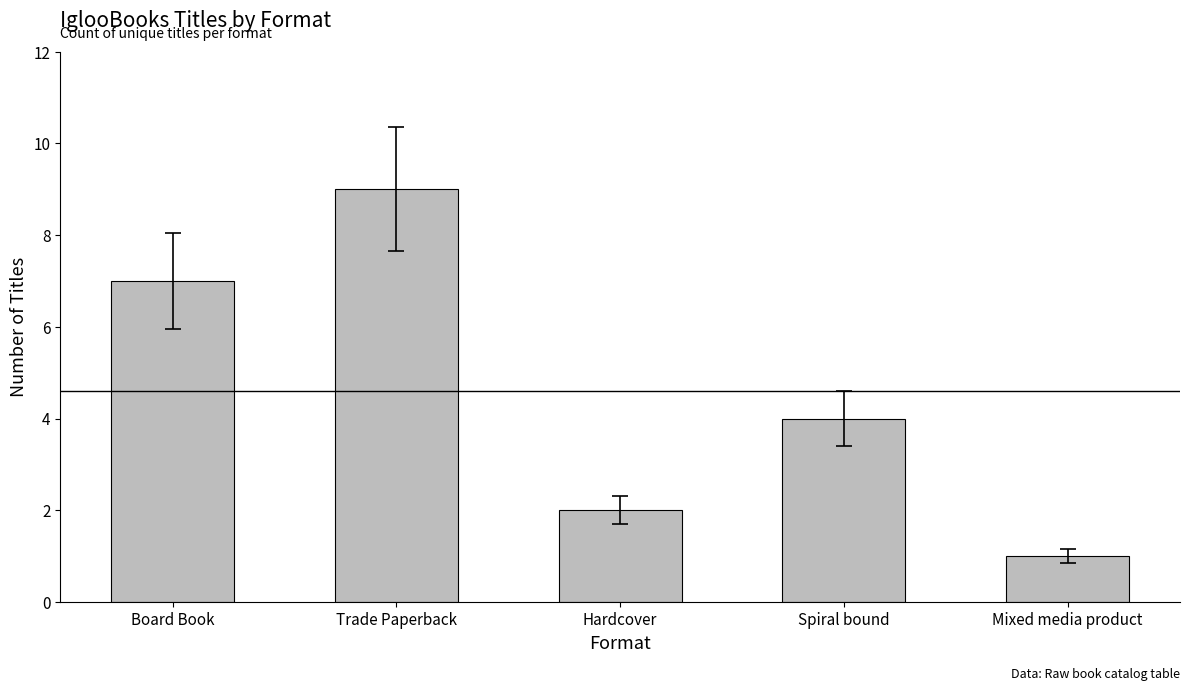

At which category does the chart reach its minimum across all series?

Mixed media product